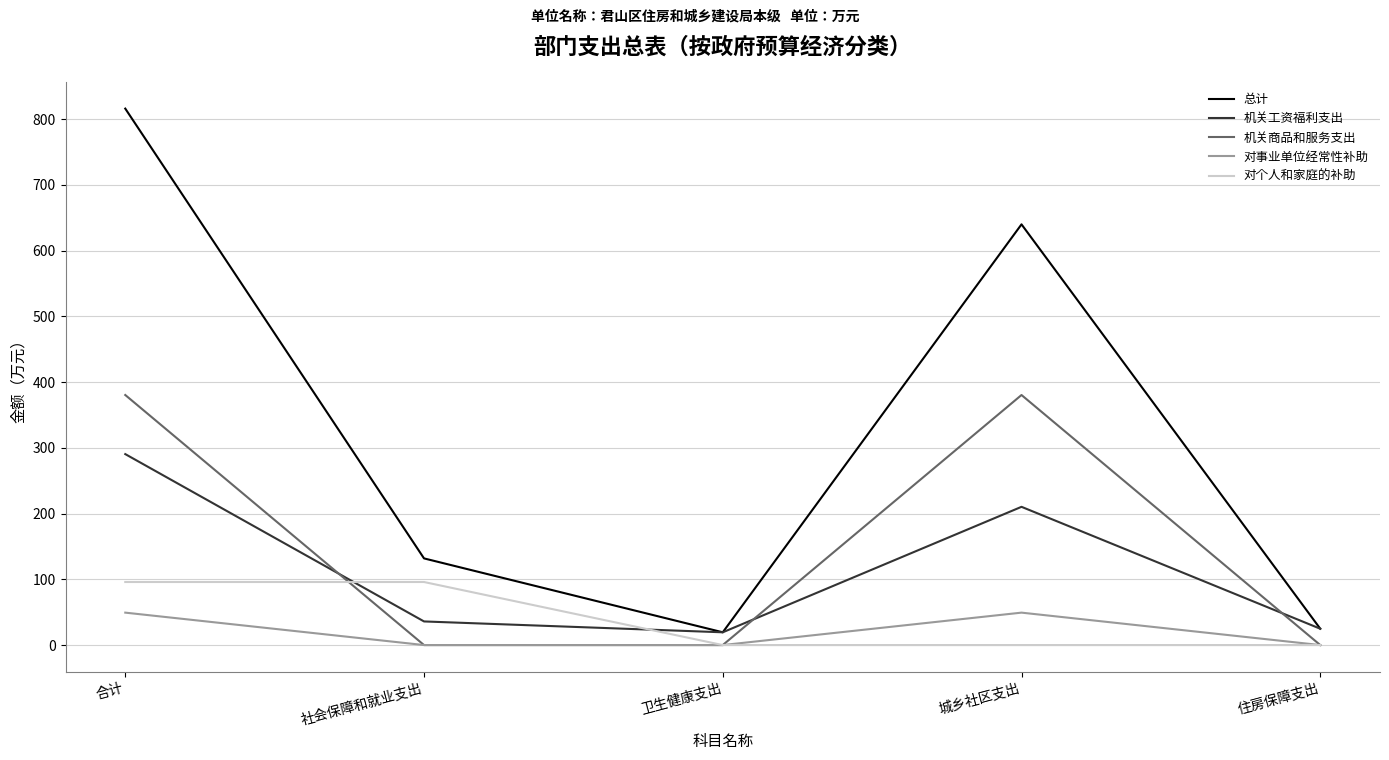

True or false: 机关工资福利支出 has more than 0 points higher than both neighbors.

True